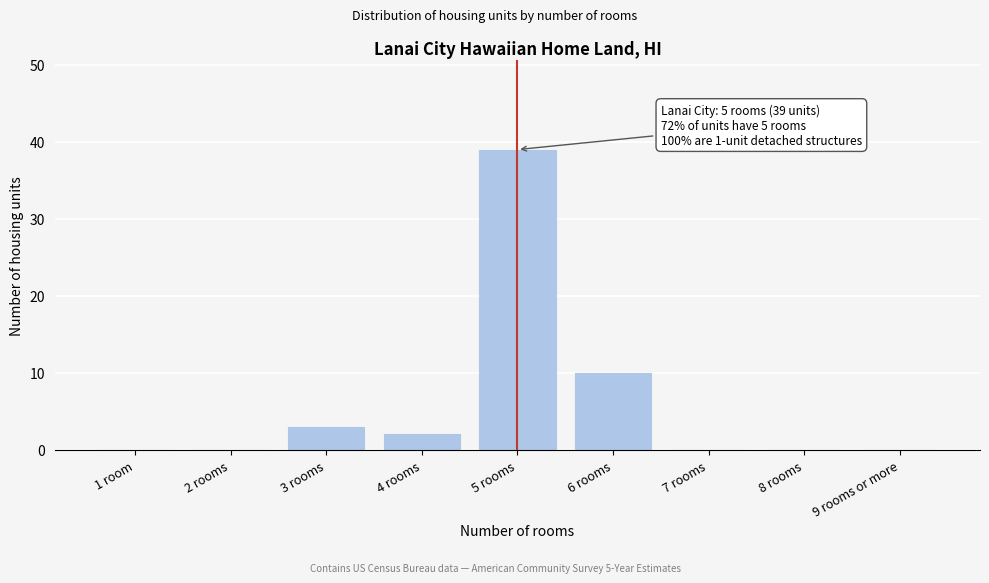

Reading right to left, list all the values displayed in this chart.

9 rooms or more=0	8 rooms=0	7 rooms=0	6 rooms=10	5 rooms=39	4 rooms=2	3 rooms=3	2 rooms=0	1 room=0